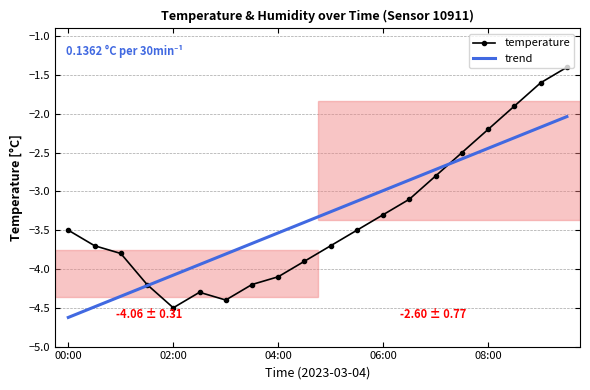

Which series has the largest range (max minus min)?

temperature